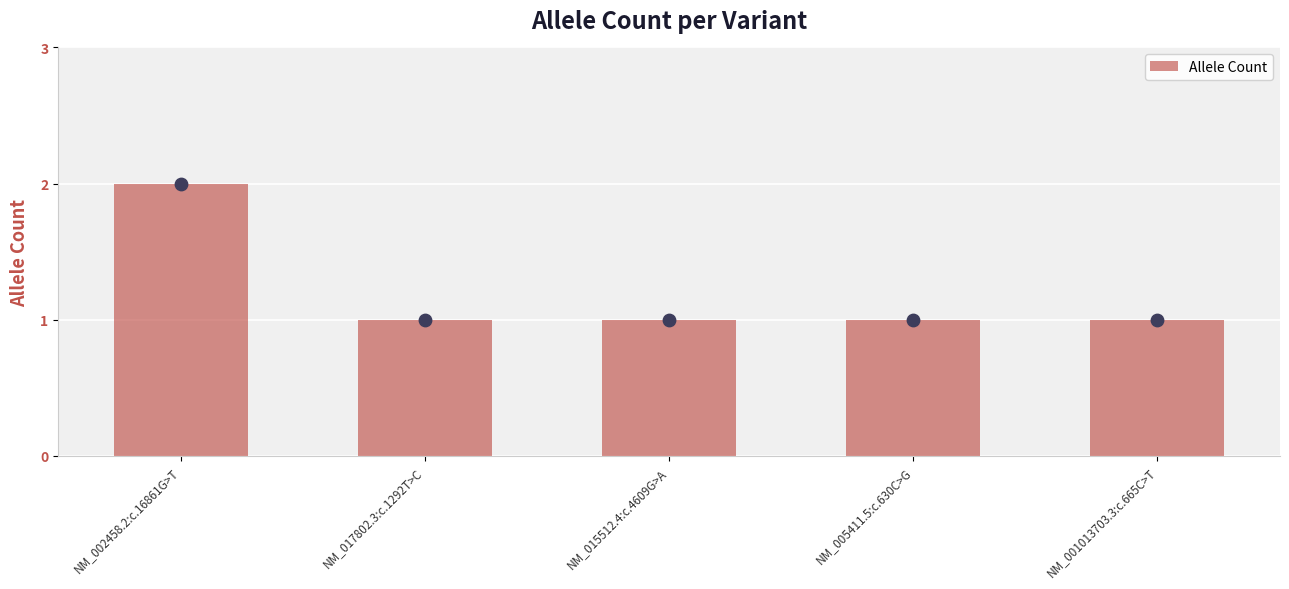

What is the ratio of the value at NM_015512.4:c.4609G>A to the value at NM_017802.3:c.1292T>C?

1.0